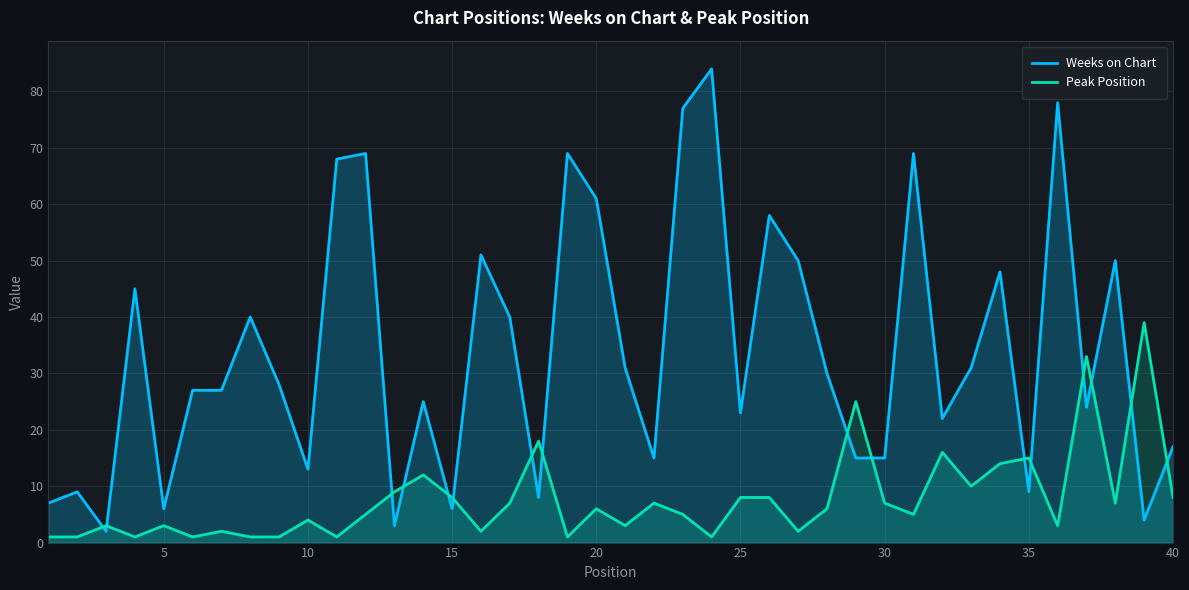

Is it true that Peak Position equals 8 at 15?

True